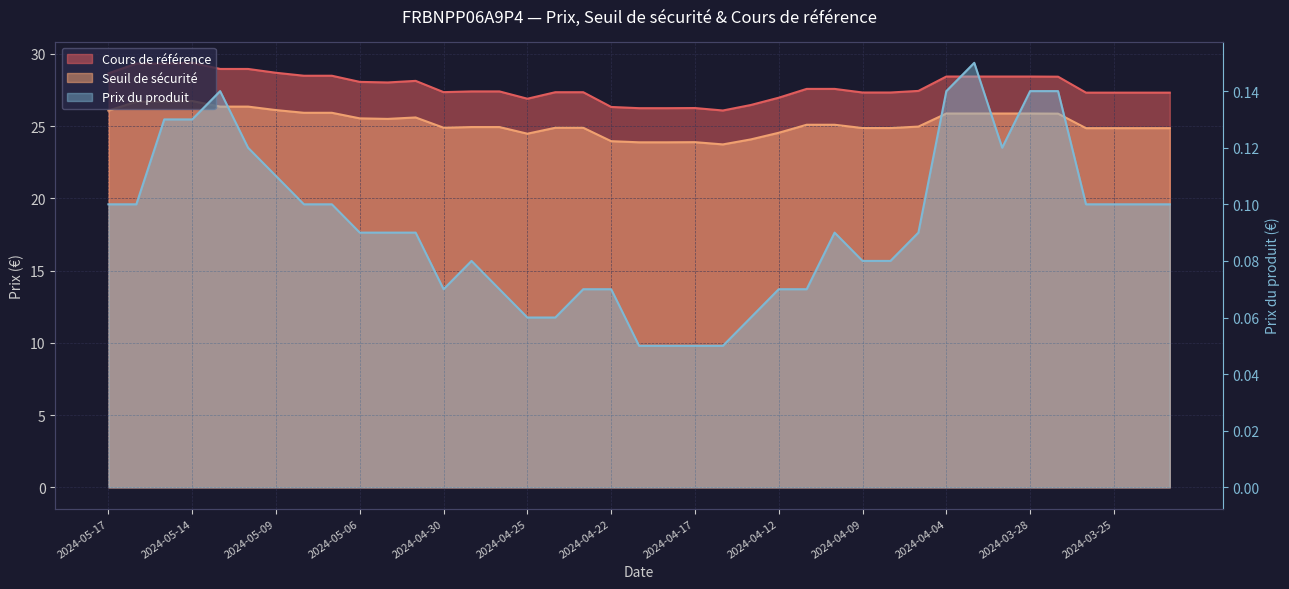

Rank the series by their maximum value, from highest to lowest.

Cours de référence, Seuil de sécurité, Prix du produit